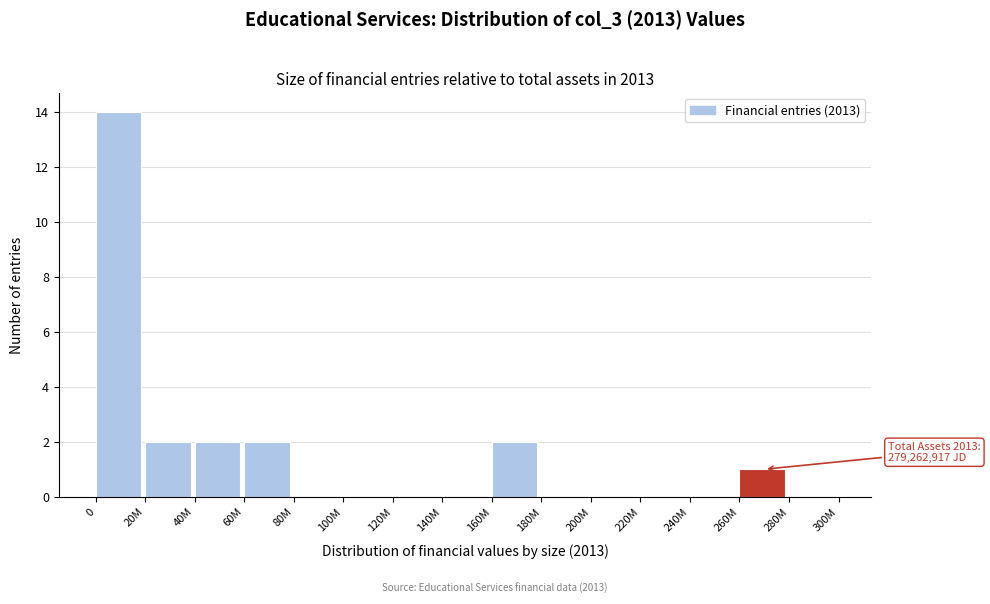

Reading left to right, what are all the values shown in this chart?

0=14	20M=2	40M=2	60M=2	80M=0	100M=0	120M=0	140M=0	160M=2	180M=0	200M=0	220M=0	240M=0	260M=1	280M=0